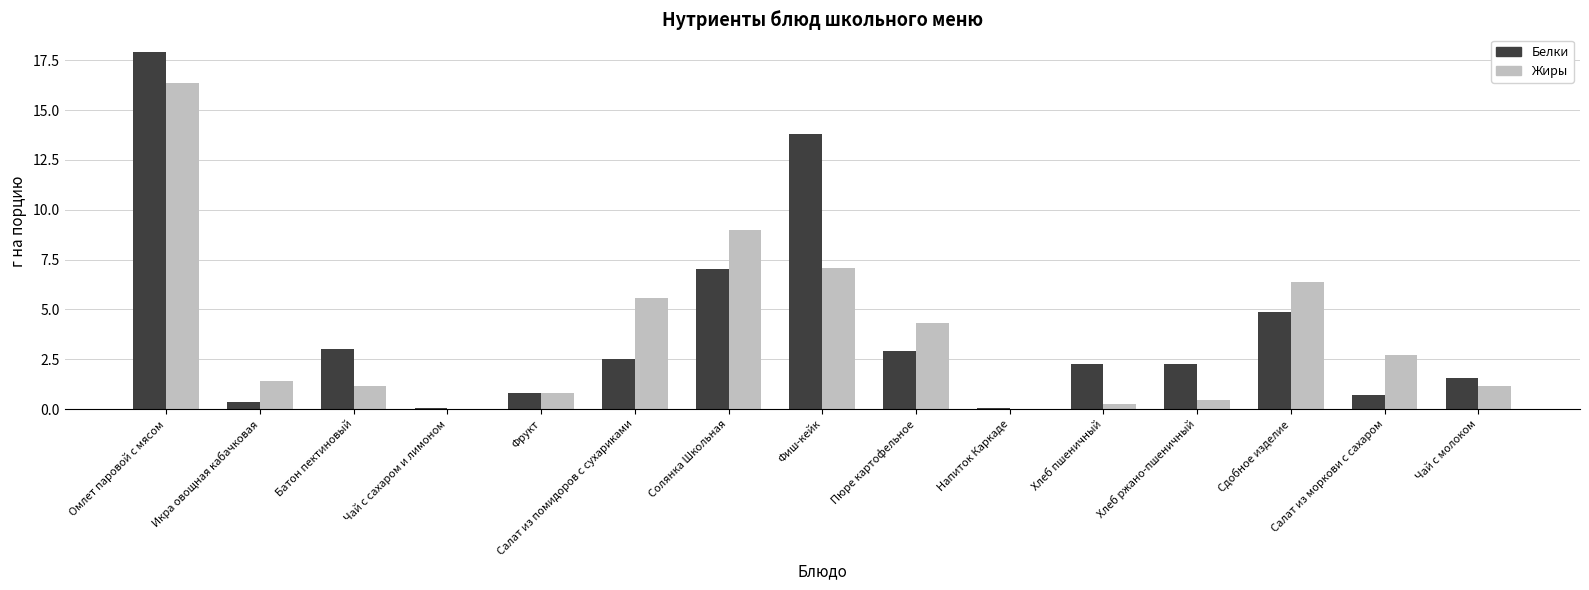

What are all the series names shown in the legend?

Белки, Жиры